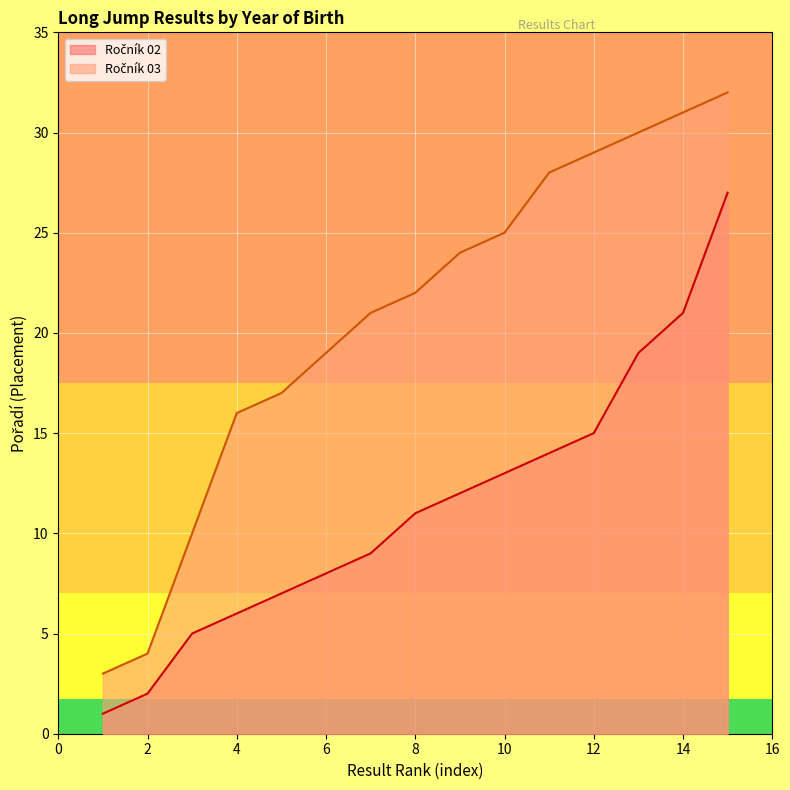

True or false: Ročník 02 has a value of 0 at 1.

False